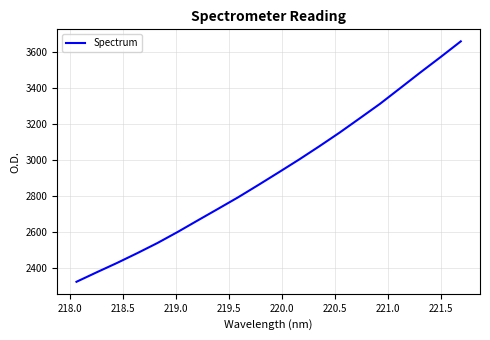

What is the maximum value shown in the chart?

3658.6